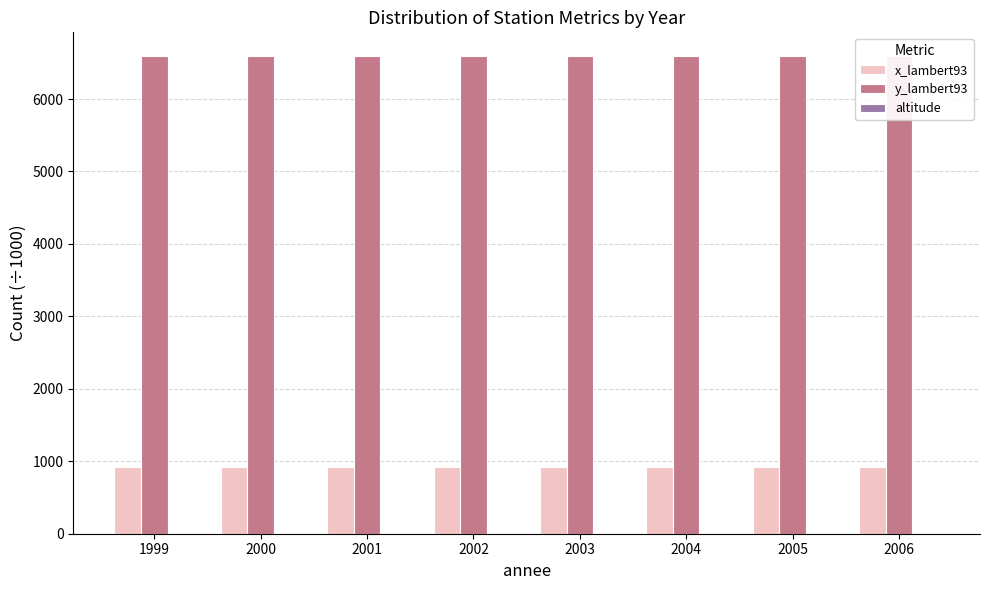

What is the maximum value for x_lambert93?

919.3